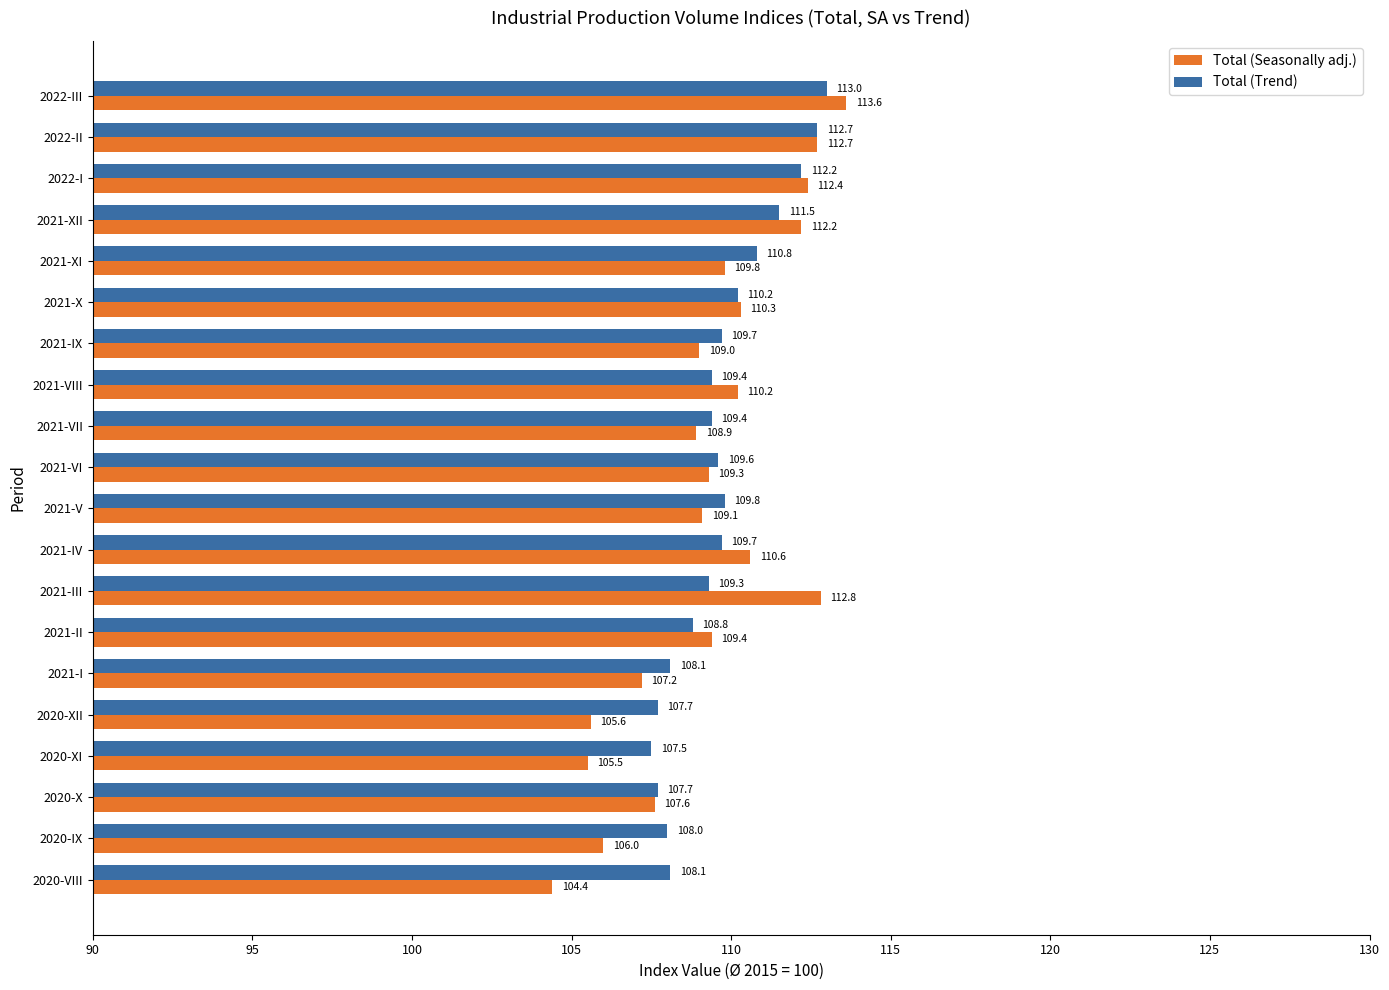

Which series has the largest range (max minus min)?

Total (Seasonally adj.)